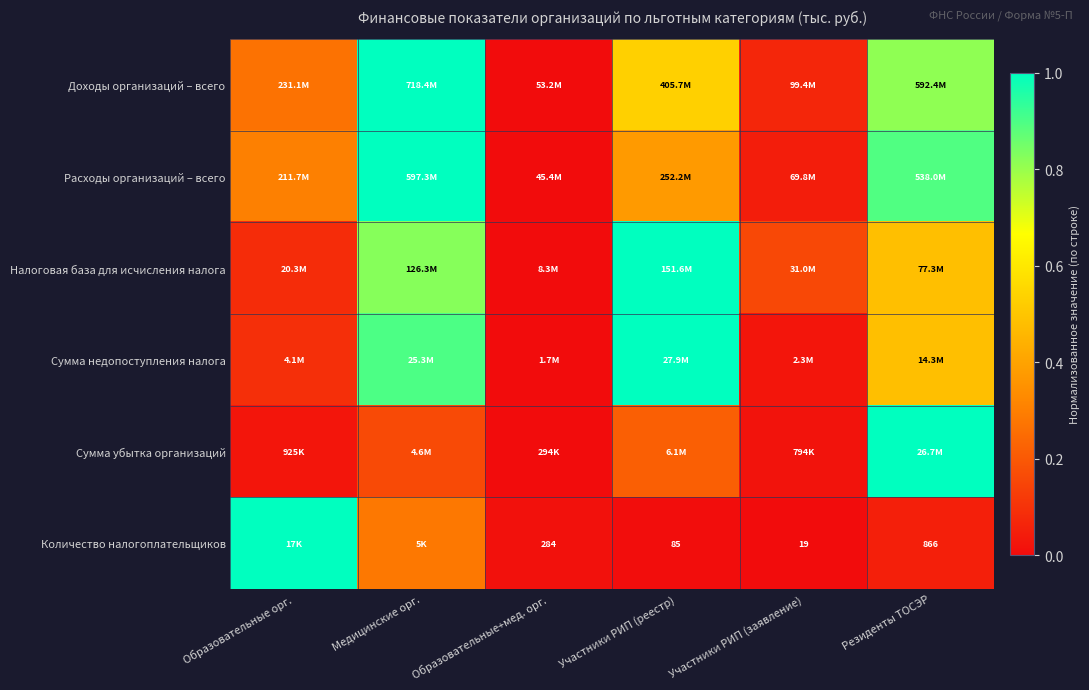

What is the sum of the Расходы организаций – всего values at Резиденты ТОСЭР and Образовательные орг.?

1.2